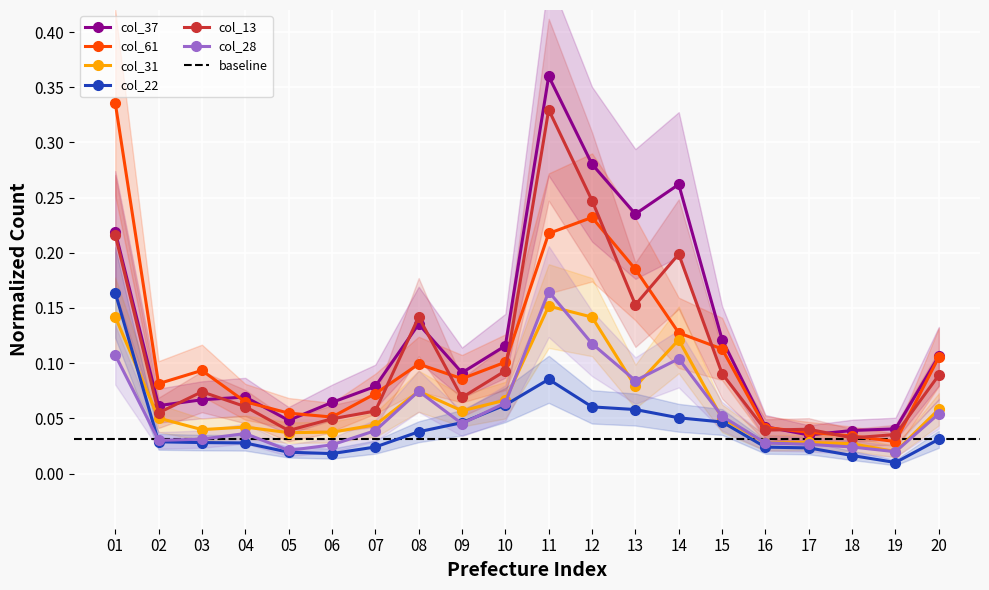

Which series changed the most between 07 and 12?

col_37